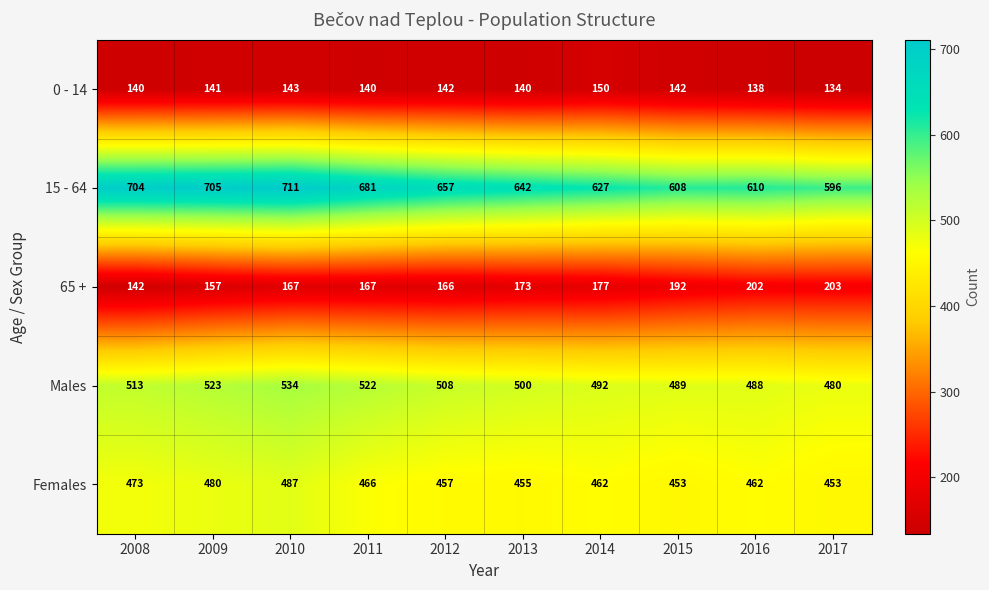

What is the average value of the 65 + series?

175